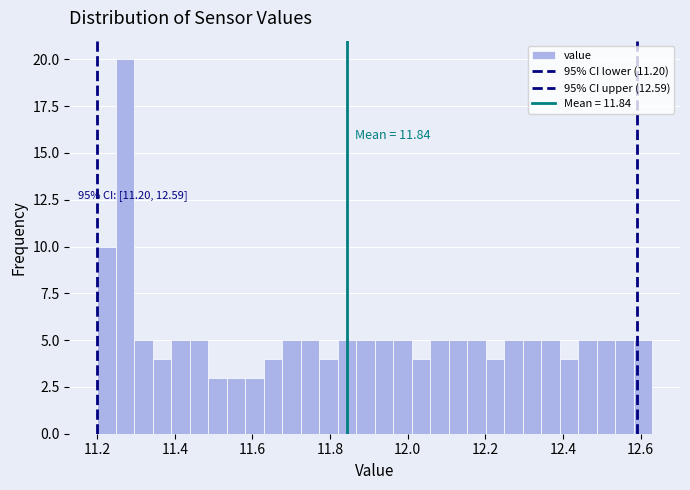

Read against the x-axis, roughly where is the centre of the tallest bar?

11.28